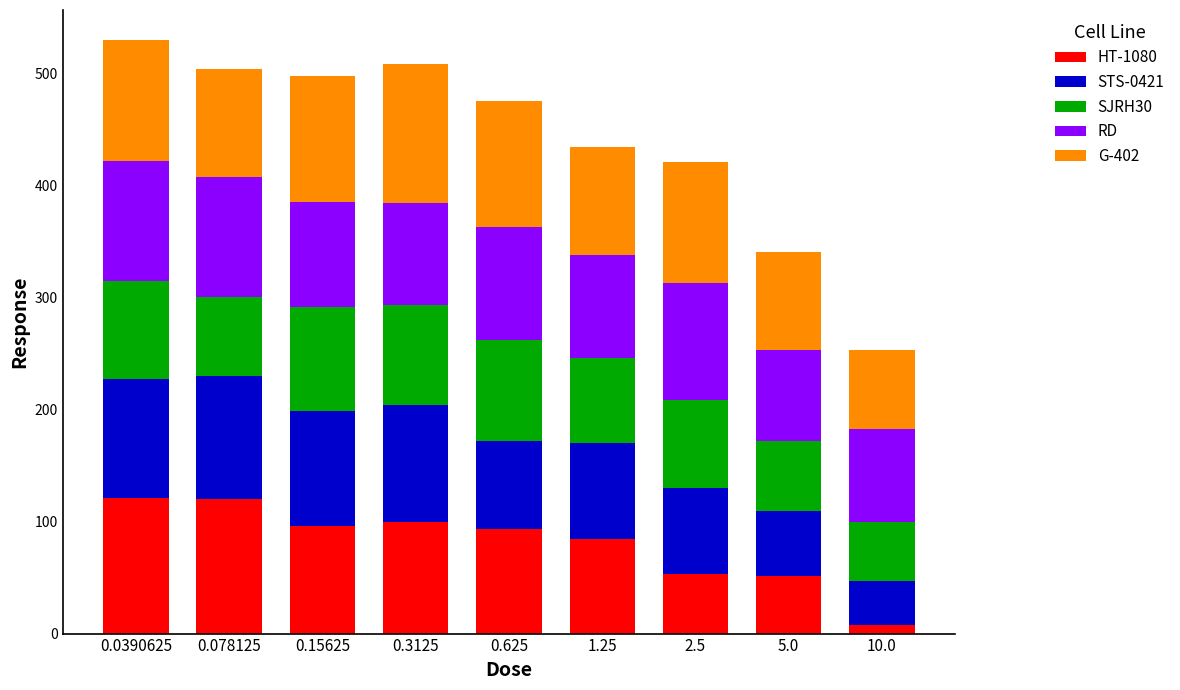

What is the total value across all series at 0.078125?

503.9